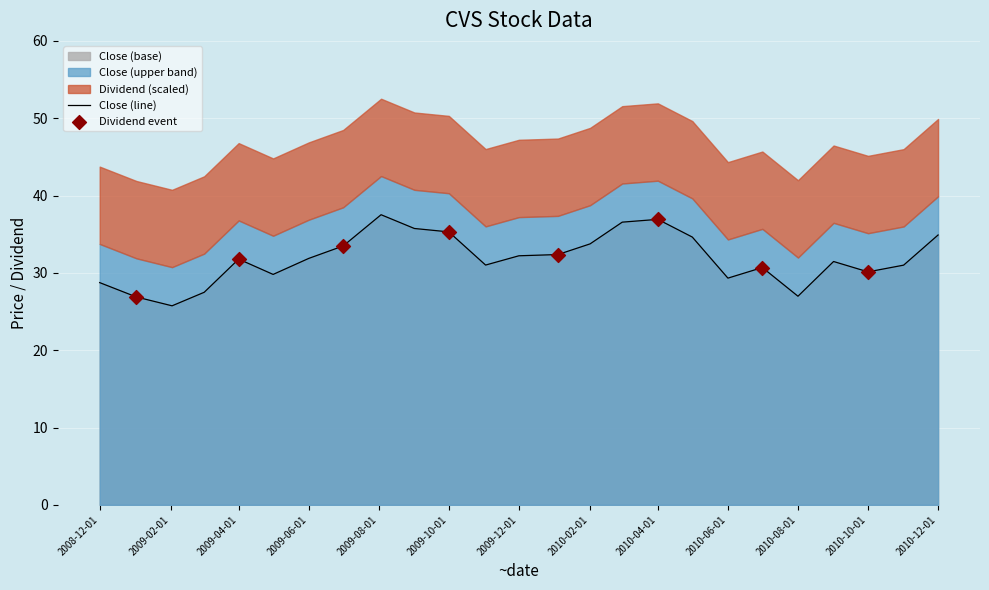

Approximately how many times larger is the value at 2010-02-01 compared to 2009-03-02?

1.2